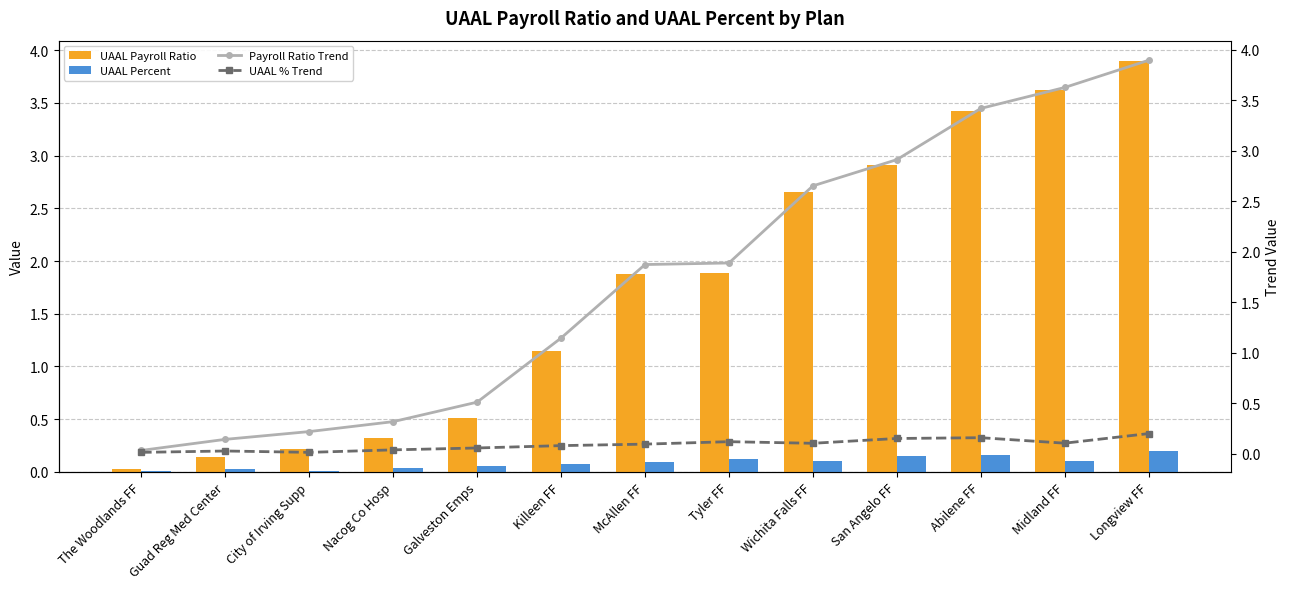

Which series has the largest range (max minus min)?

UAAL Payroll Ratio